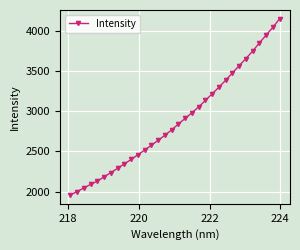

What is the value of the 13th point from the left?

2577.4